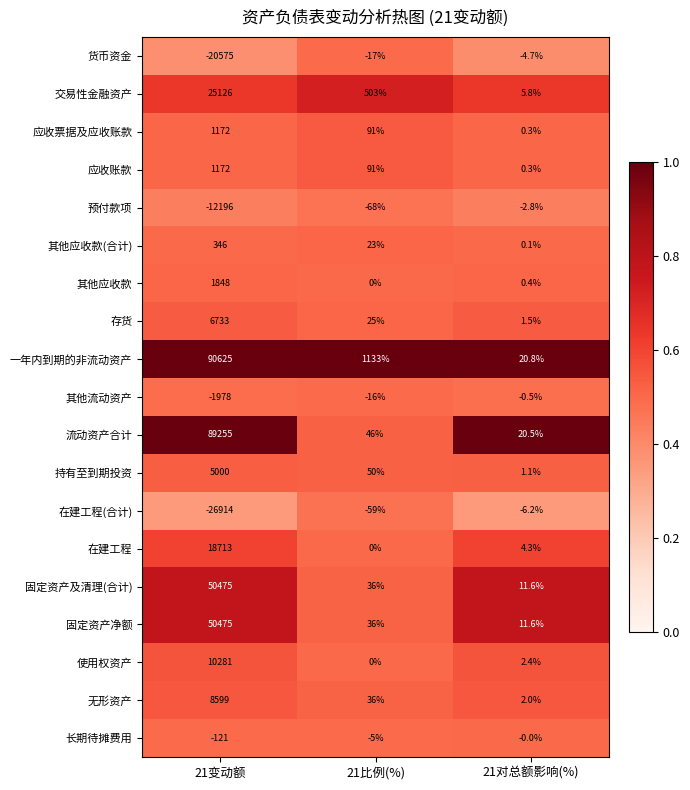

Between 21变动额 and 21对总额影响(%), which series saw the biggest shift?

一年内到期的非流动资产